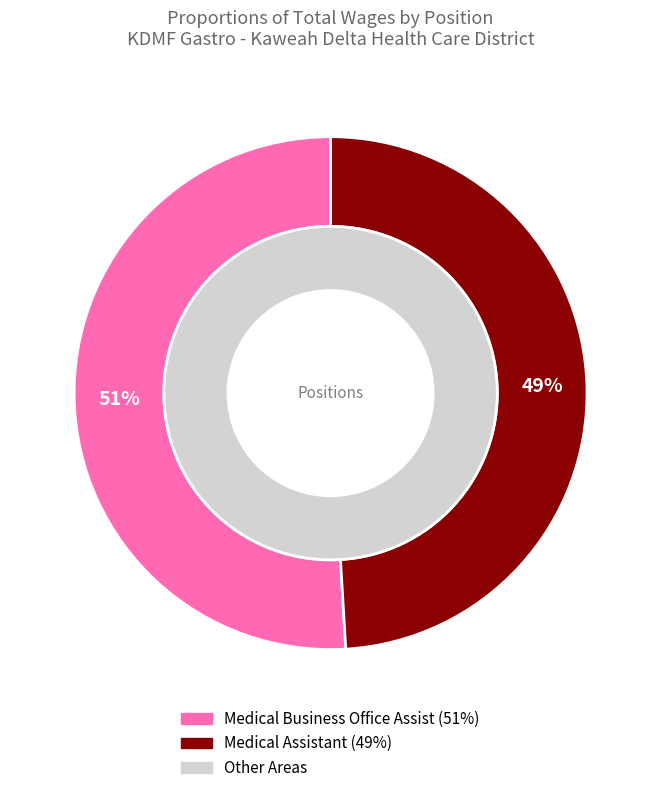

Which category has the smallest portion of the pie?

Medical Assistant